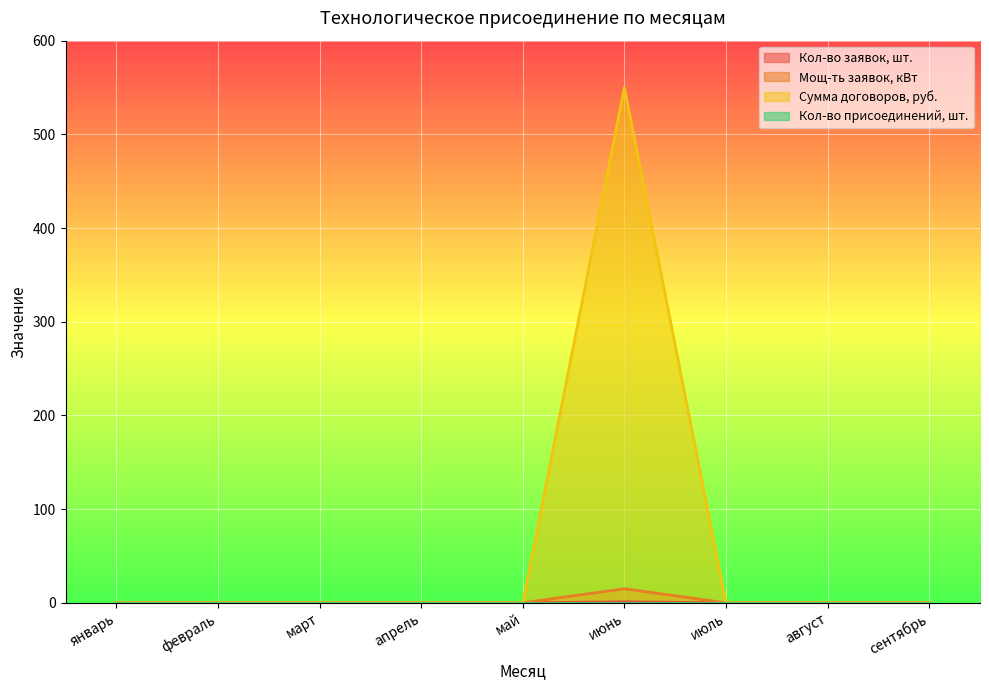

True or false: Сумма договоров, руб. and Мощ-ть заявок, кВт intersect in this chart.

False